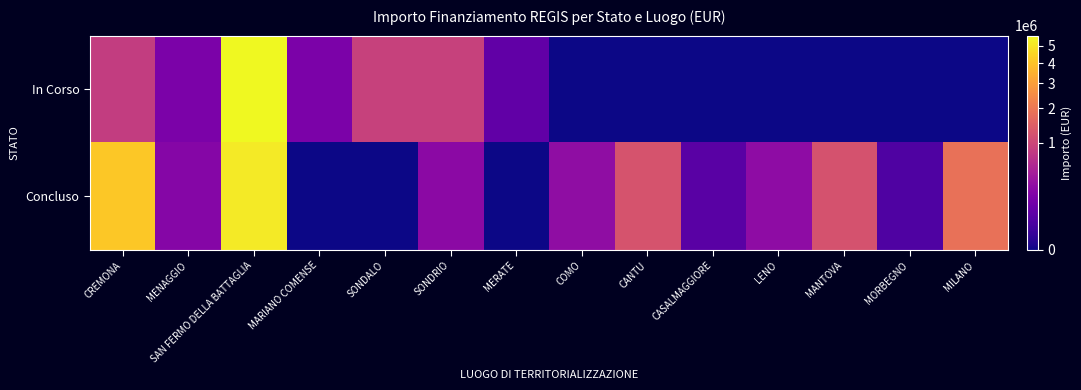

Rank the series by their maximum value, from lowest to highest.

Concluso, In Corso